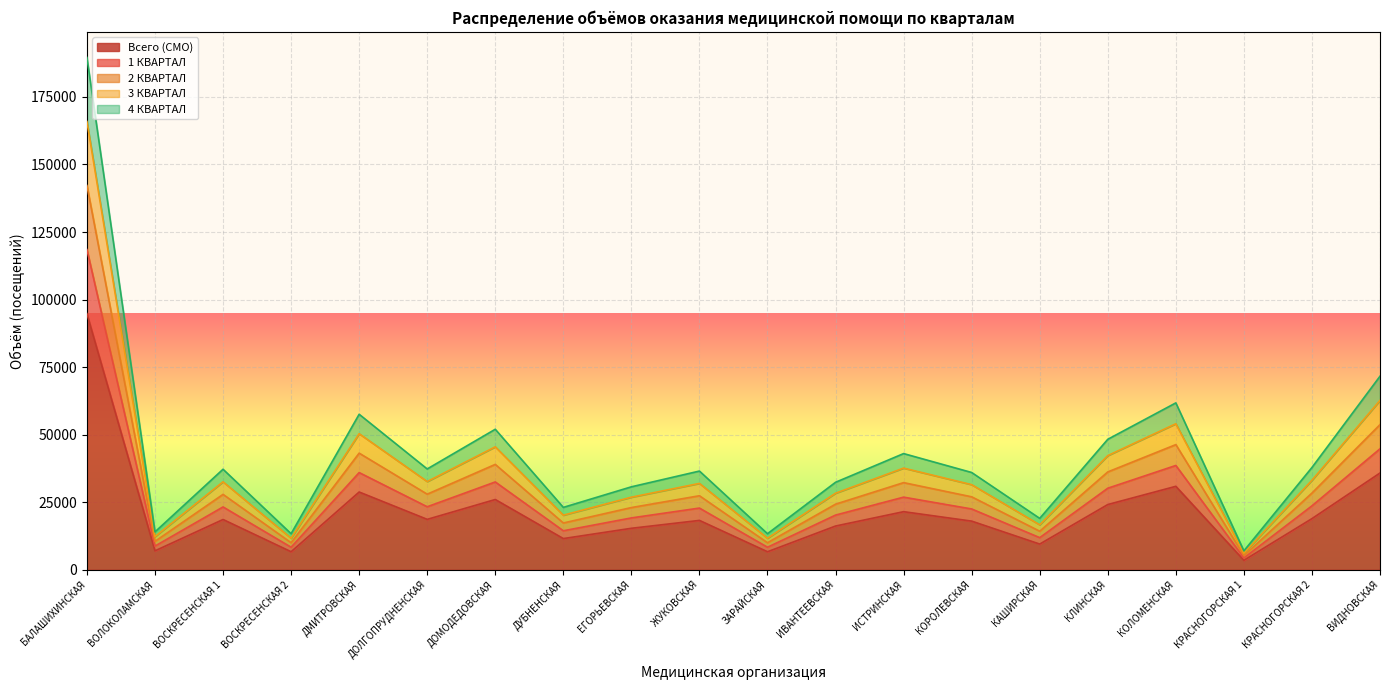

Rank the categories by 2 КВАРТАЛ value from lowest to highest.

КРАСНОГОРСКАЯ 1, ЗАРАЙСКАЯ, ВОСКРЕСЕНСКАЯ 2, ВОЛОКОЛАМСКАЯ, КАШИРСКАЯ, ДУБНЕНСКАЯ, ЕГОРЬЕВСКАЯ, ИВАНТЕЕВСКАЯ, КОРОЛЕВСКАЯ, ЖУКОВСКАЯ, ВОСКРЕСЕНСКАЯ 1, ДОЛГОПРУДНЕНСКАЯ, КРАСНОГОРСКАЯ 2, ИСТРИНСКАЯ, КЛИНСКАЯ, ДОМОДЕДОВСКАЯ, ДМИТРОВСКАЯ, КОЛОМЕНСКАЯ, ВИДНОВСКАЯ, БАЛАШИХИНСКАЯ